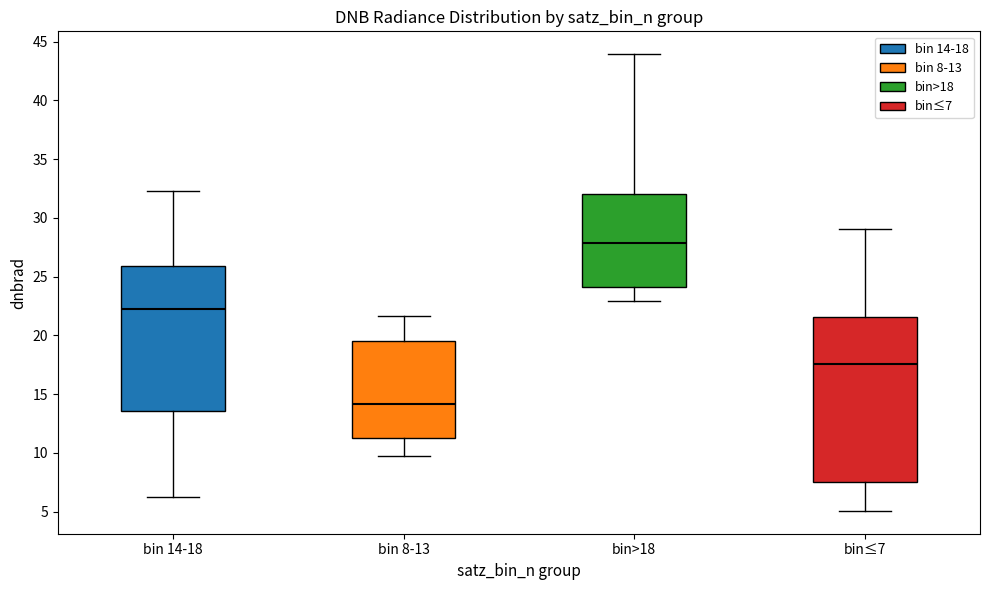

Which box has the highest median line?

bin>18